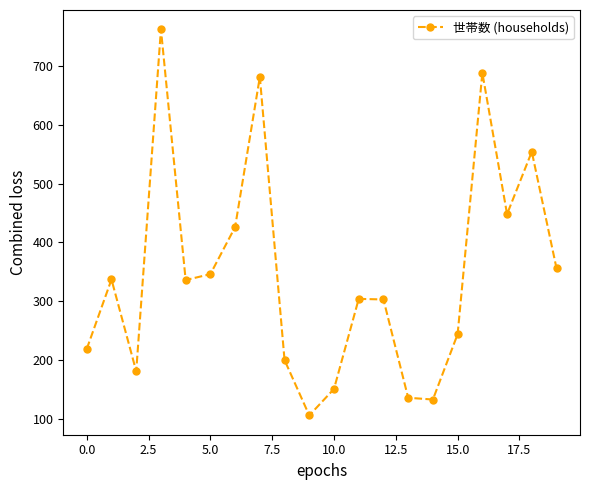

What is the value of the 4th point from the left?

762